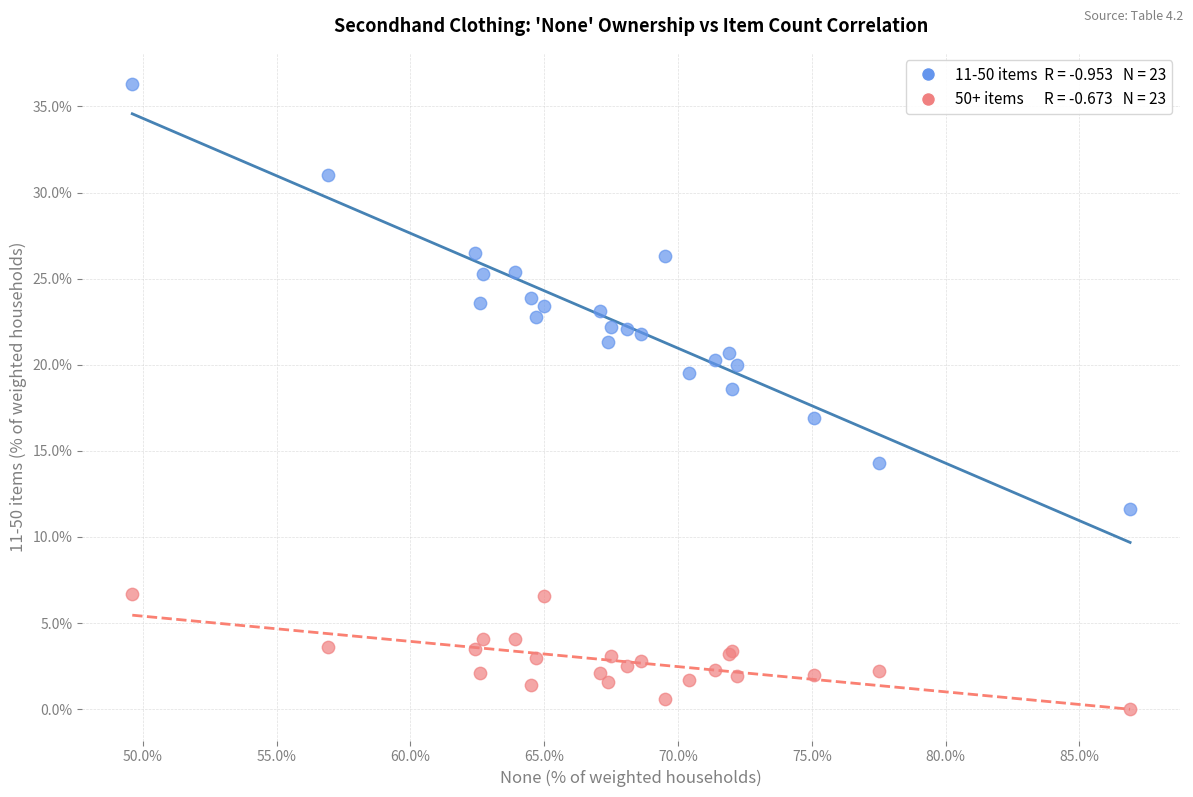

Across all series, what Y value is closest to 18?

18.6